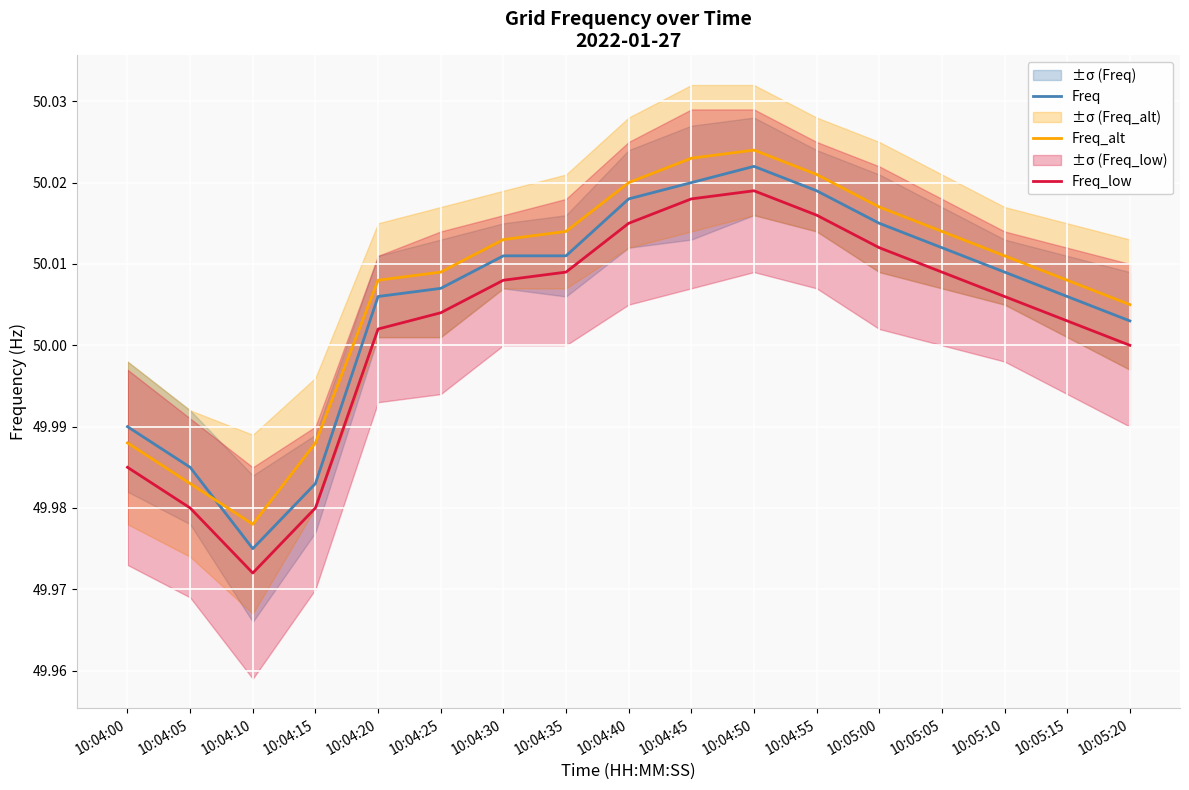

At which label is Freq_alt closest to 50?

10:05:20